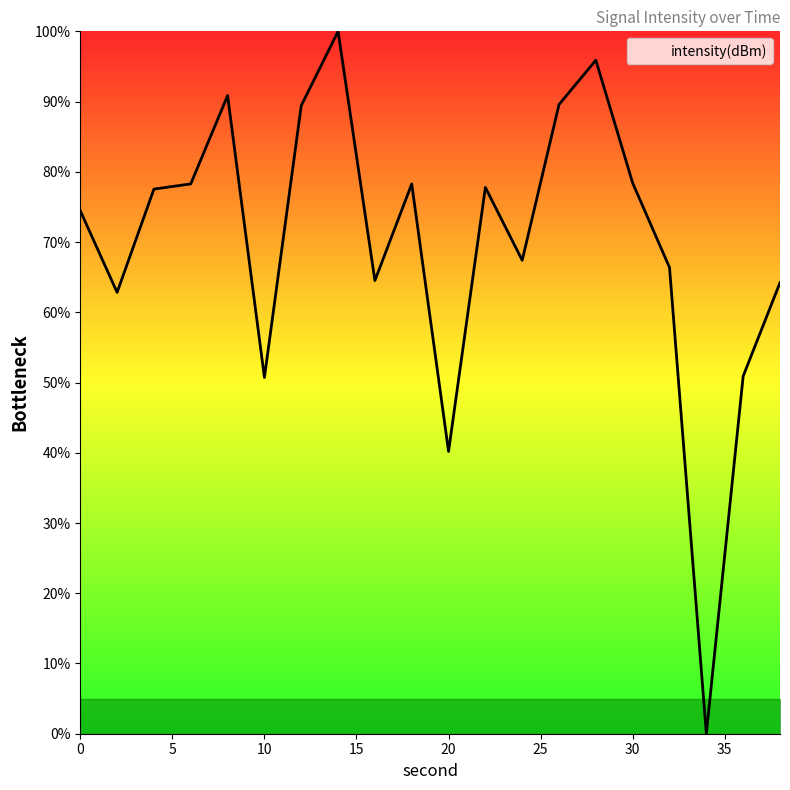

What is the difference between the maximum and minimum values?

100.0